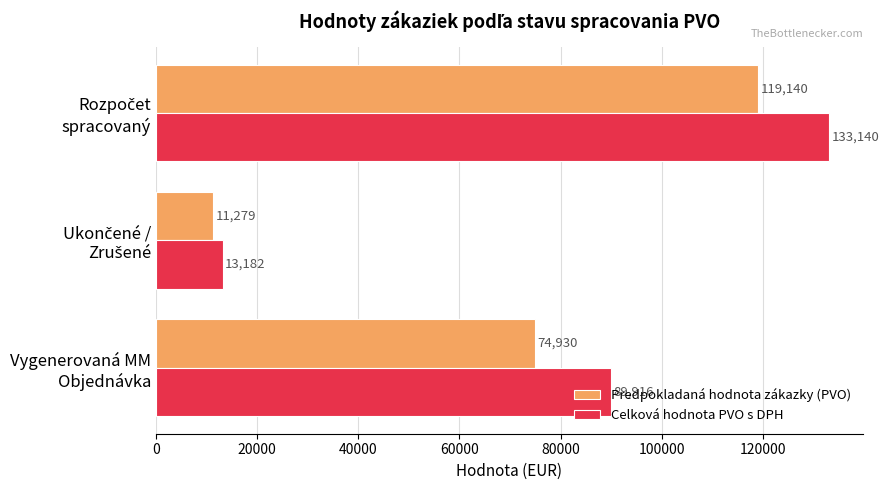

What is the sum of all Celková hodnota PVO s DPH values?

236238.4